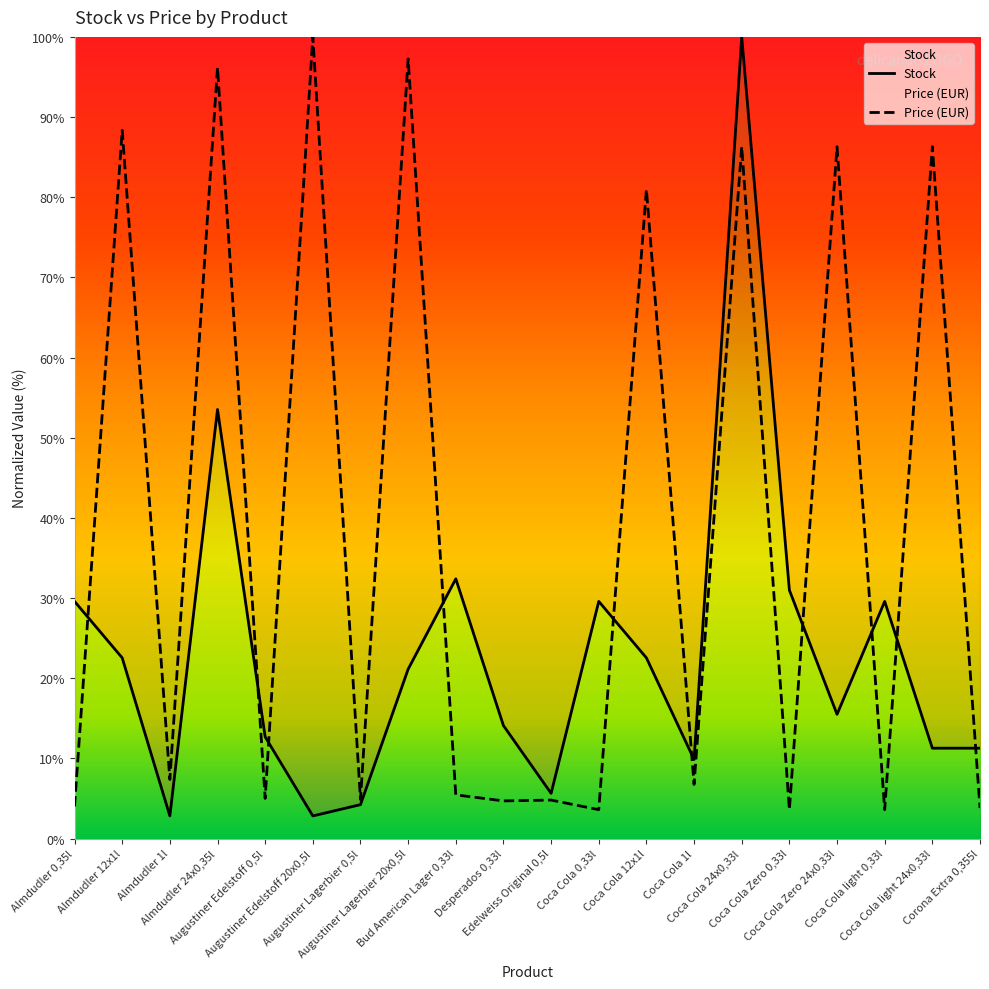

What is the smallest value displayed?

2.8